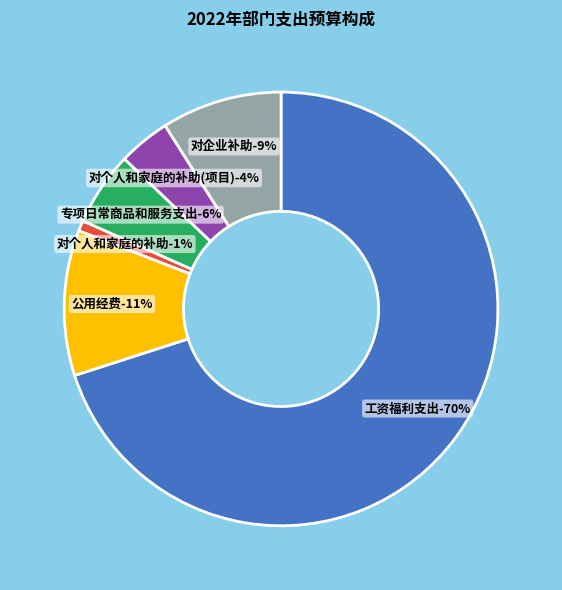

Is there a majority slice in this chart?

Yes